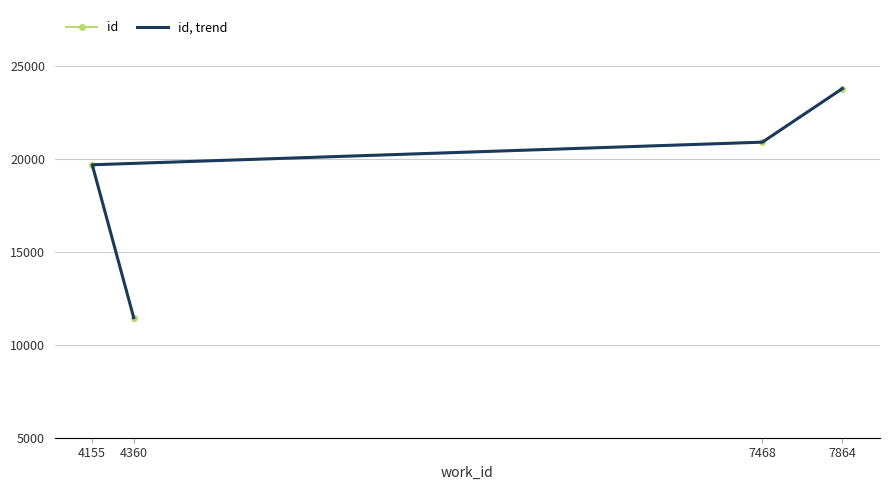

What are all the series names shown in the legend?

id, id, trend